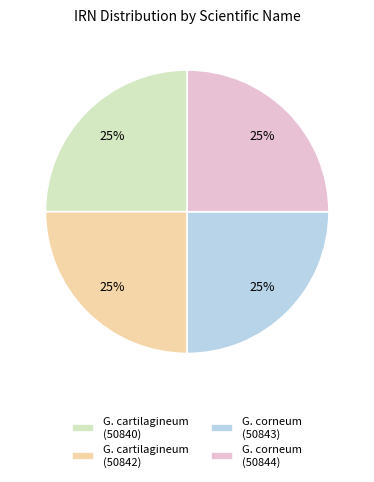

To the nearest percent, what portion does G. cartilagineum (50840) represent?

25%